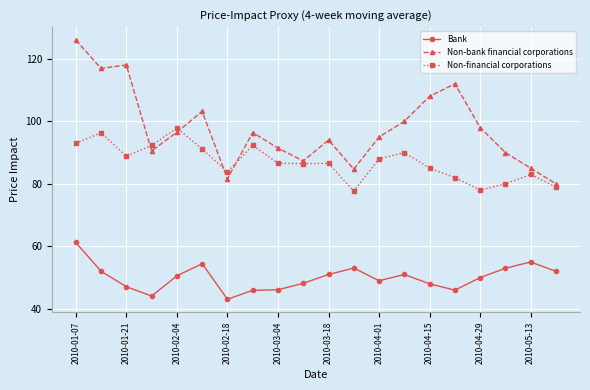

Does the chart have visible grid lines?

Yes